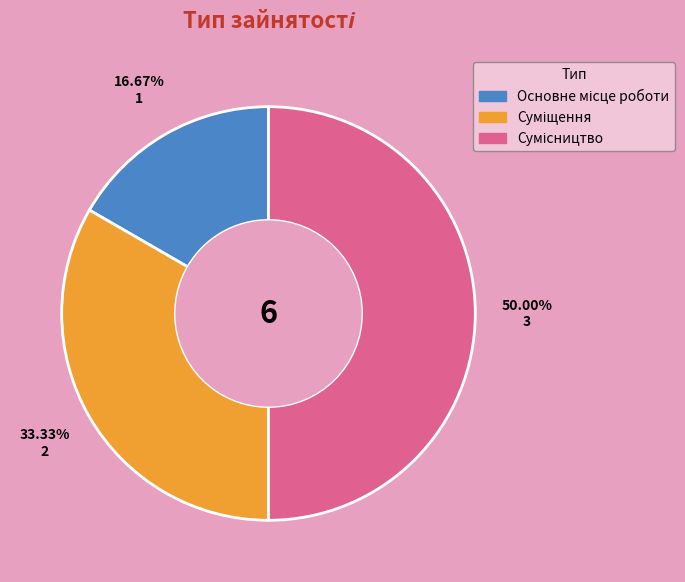

Count the number of slices in the pie.

3